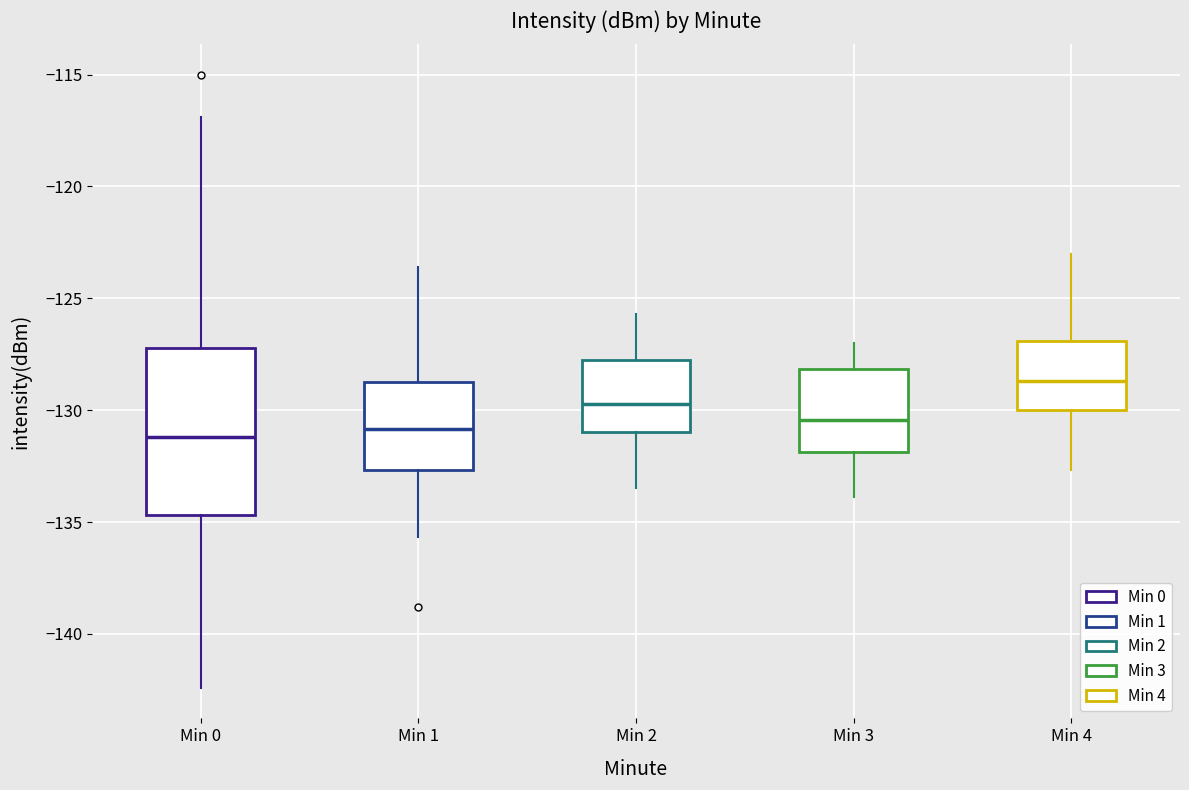

Which box's median line is the highest?

Min 4